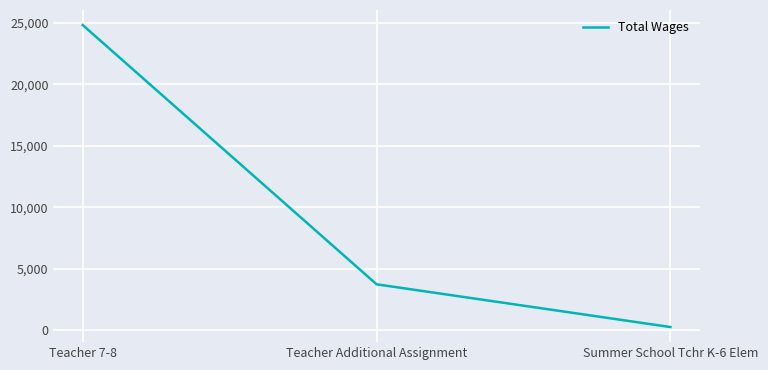

How many values are between 253 and 24826?

3